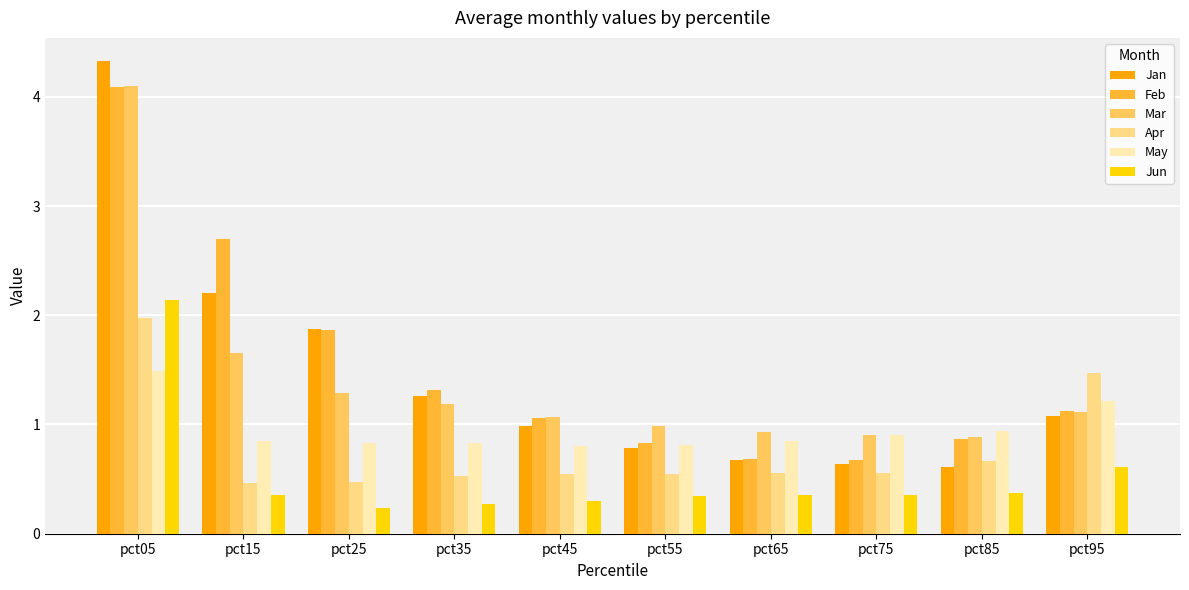

What are all the series names shown in the legend?

Jan, Feb, Mar, Apr, May, Jun